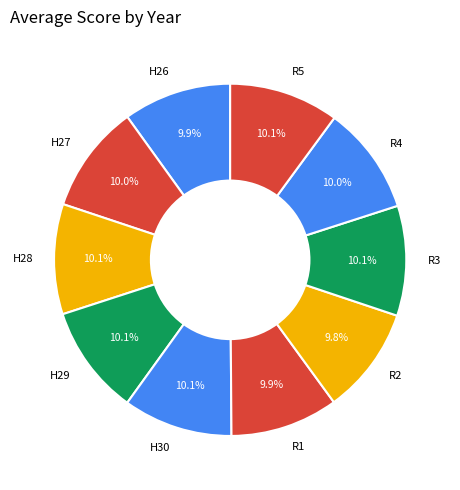

Does any single category account for the majority?

No